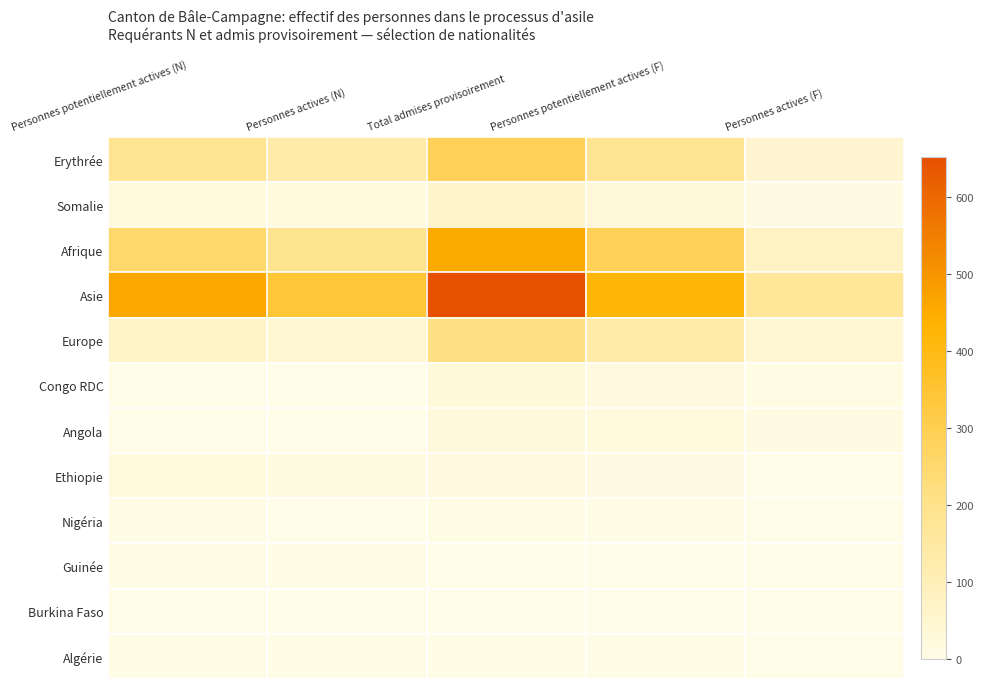

At which category is the sum across all series the highest?

Total admises provisoirement